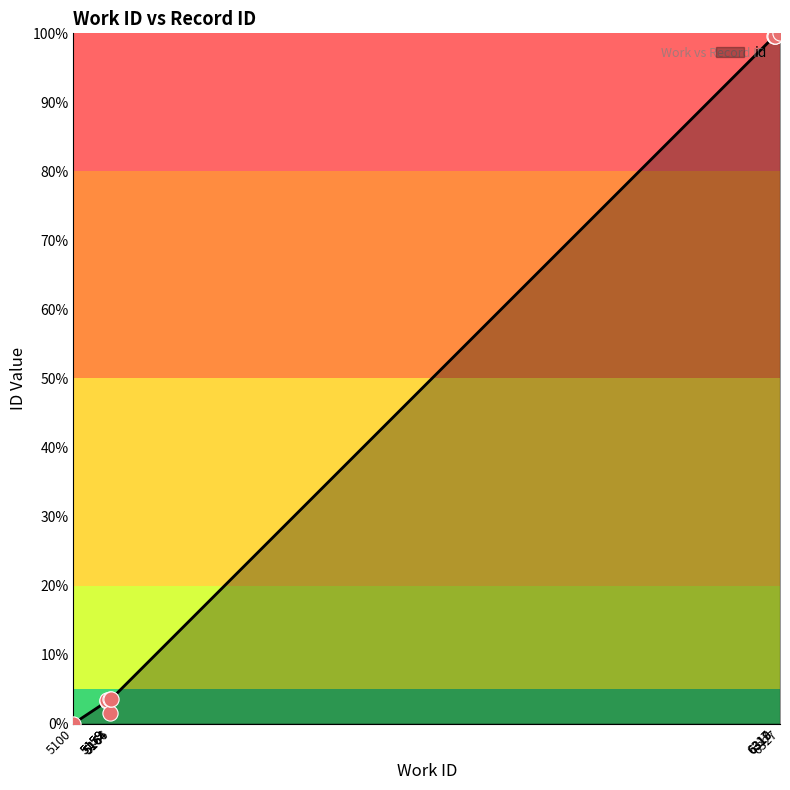

Which has a higher value, 5100 or 5164?

5164